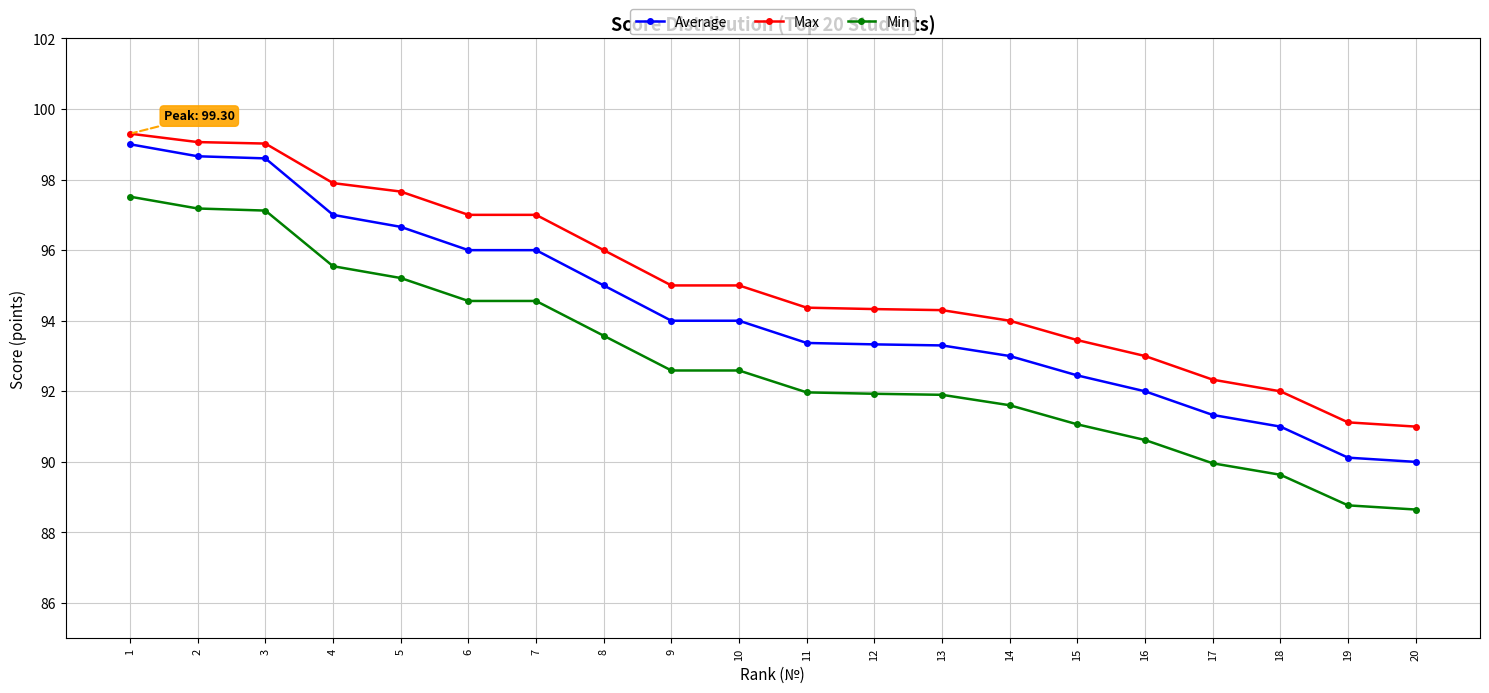

Where does the Max series first go above 95?

1